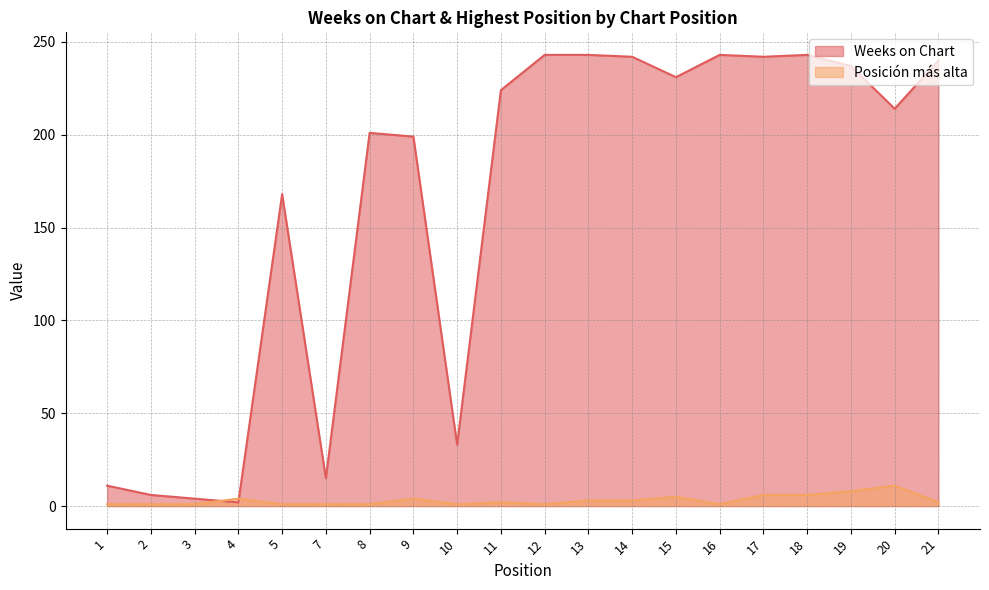

Which series has the largest total across all categories?

Weeks on Chart